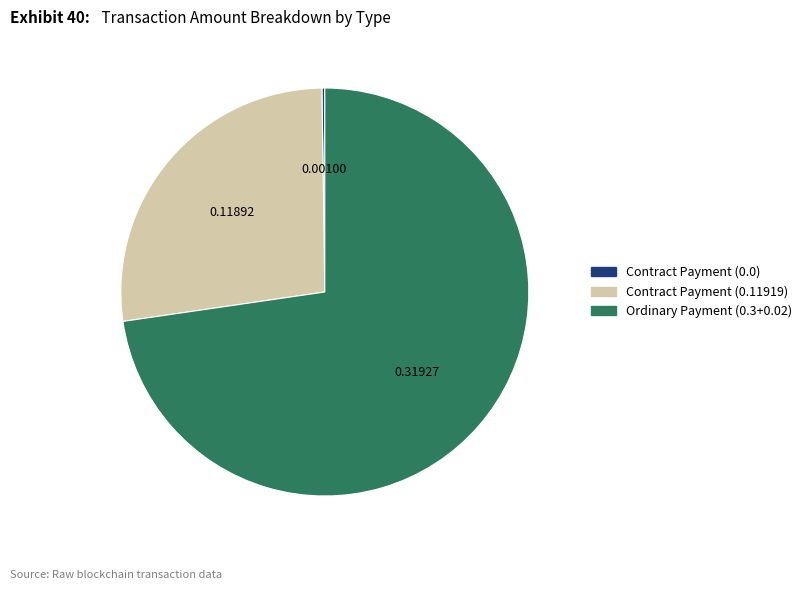

Which has a higher value, Contract Payment (0.11919) or Ordinary Payment (0.3+0.02)?

Ordinary Payment (0.3+0.02)